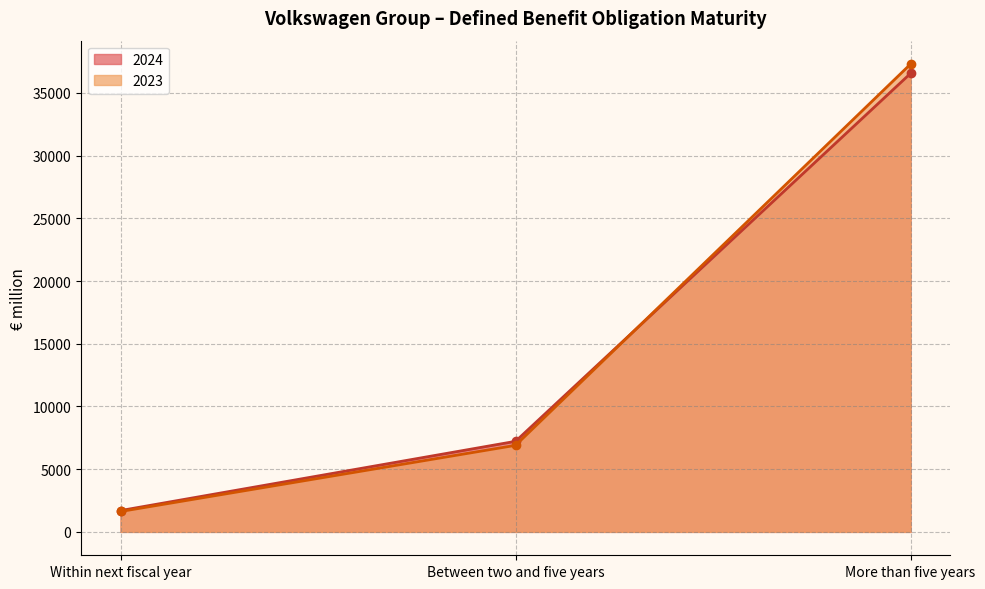

The value of 2023 at More than five years is 37296. True or false?

True